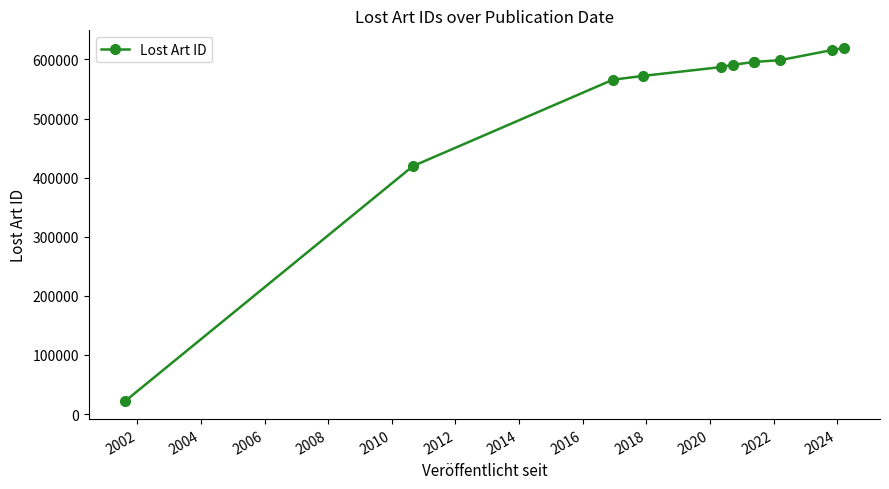

How many data points are above 591111?

5